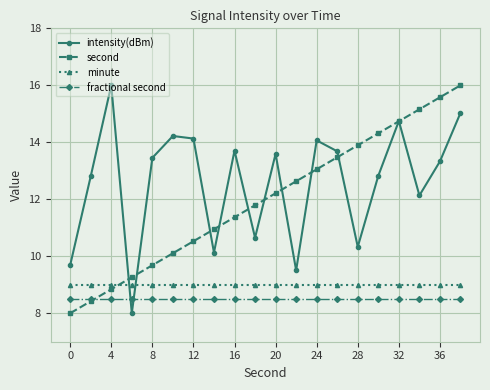

How many interior local peaks does the intensity(dBm) series have?

6